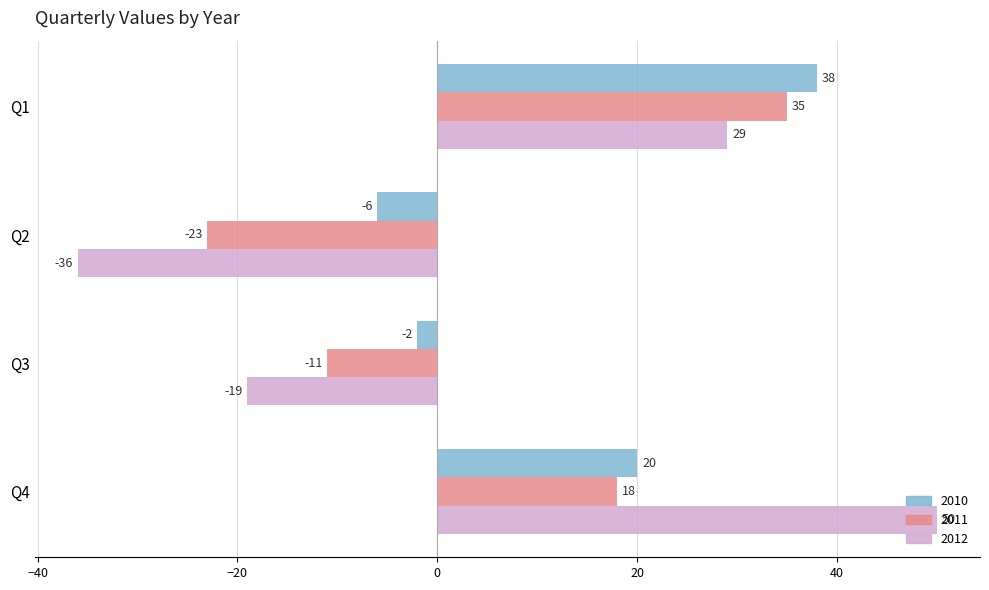

Which category has the highest value across all series?

Q4